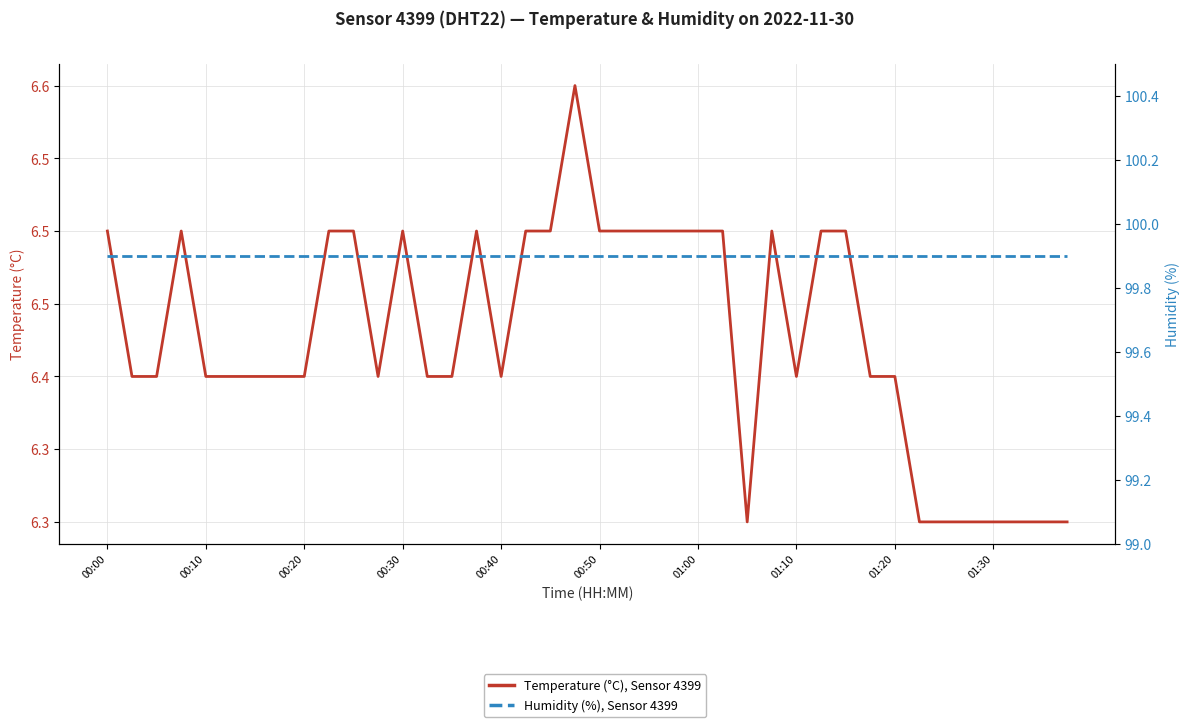

Between 34 and 27, which is larger?

27